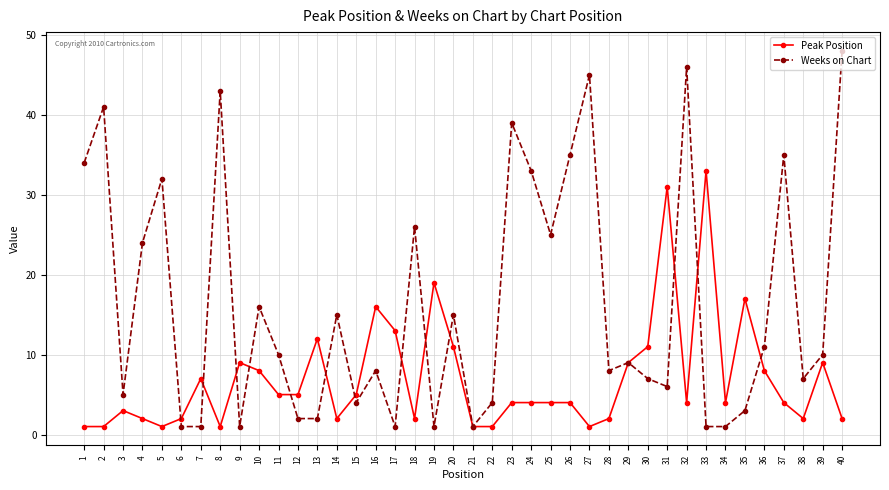

At which category does Peak Position reach its first local peak?

3